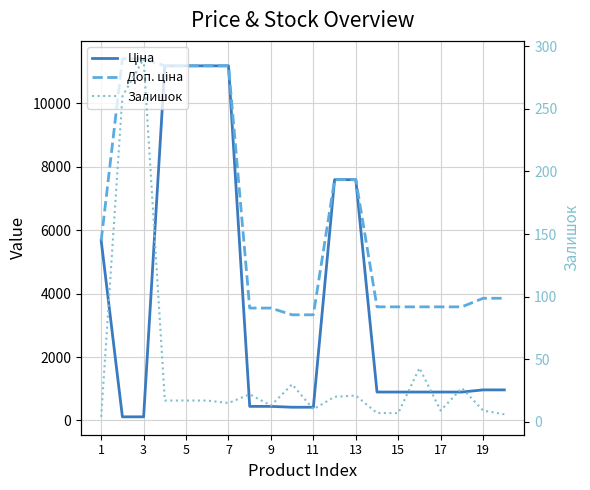

At which label is Ціна closest to 5651?

1